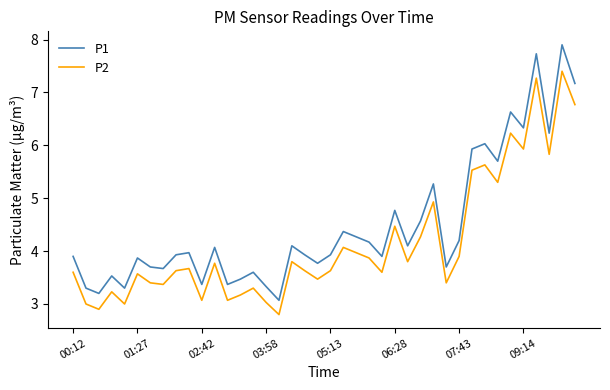

Rank the series by their average value, from highest to lowest.

P1, P2